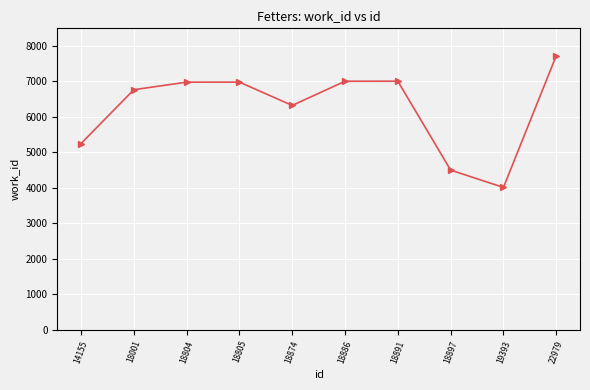

What is the value of the 7th point from the left?

7004